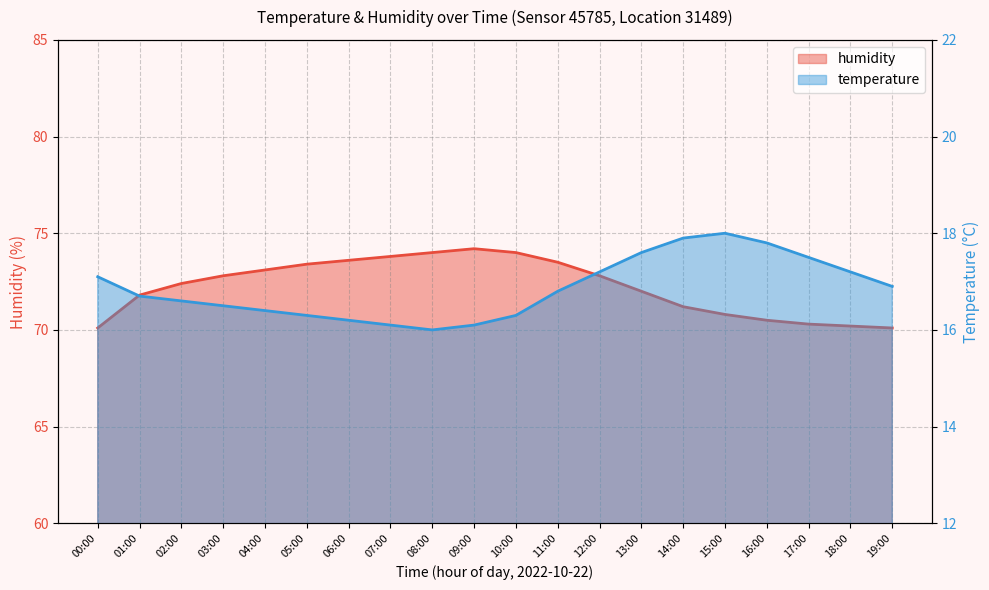

Does the chart display data point markers on the line(s)?

No